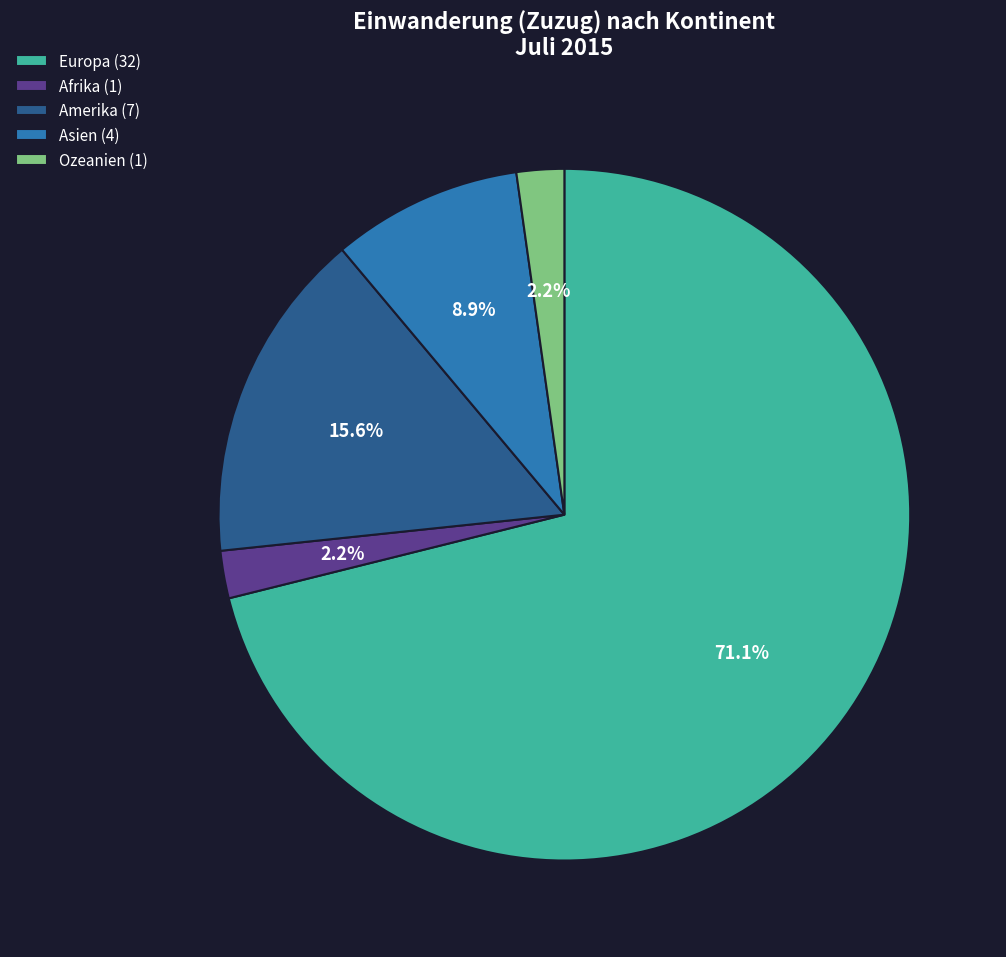

To the nearest percent, what is the average slice percentage?

20%